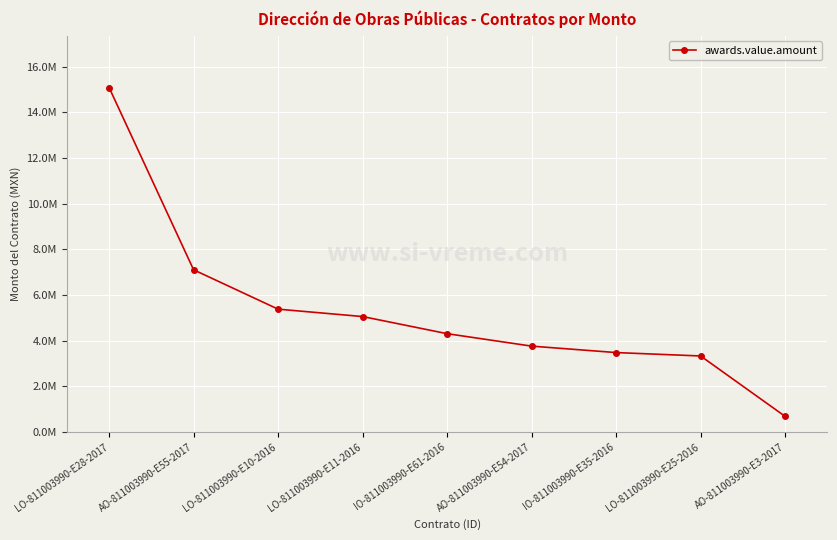

What is the ratio of the value at LO-811003990-E11-2016 to the value at LO-811003990-E28-2017?

0.3